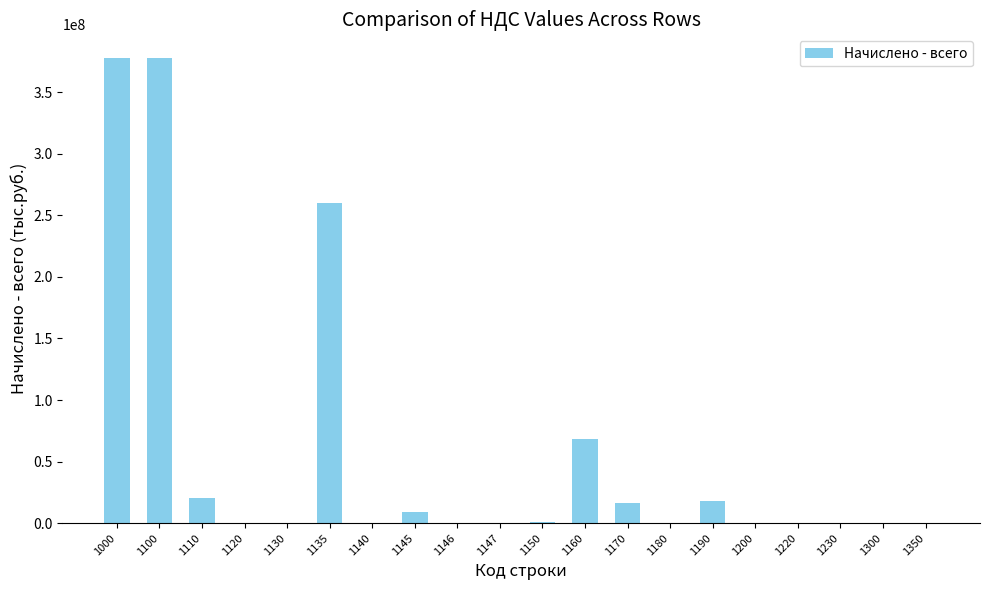

What is the change in value from 1100 to 1190?

-359354864